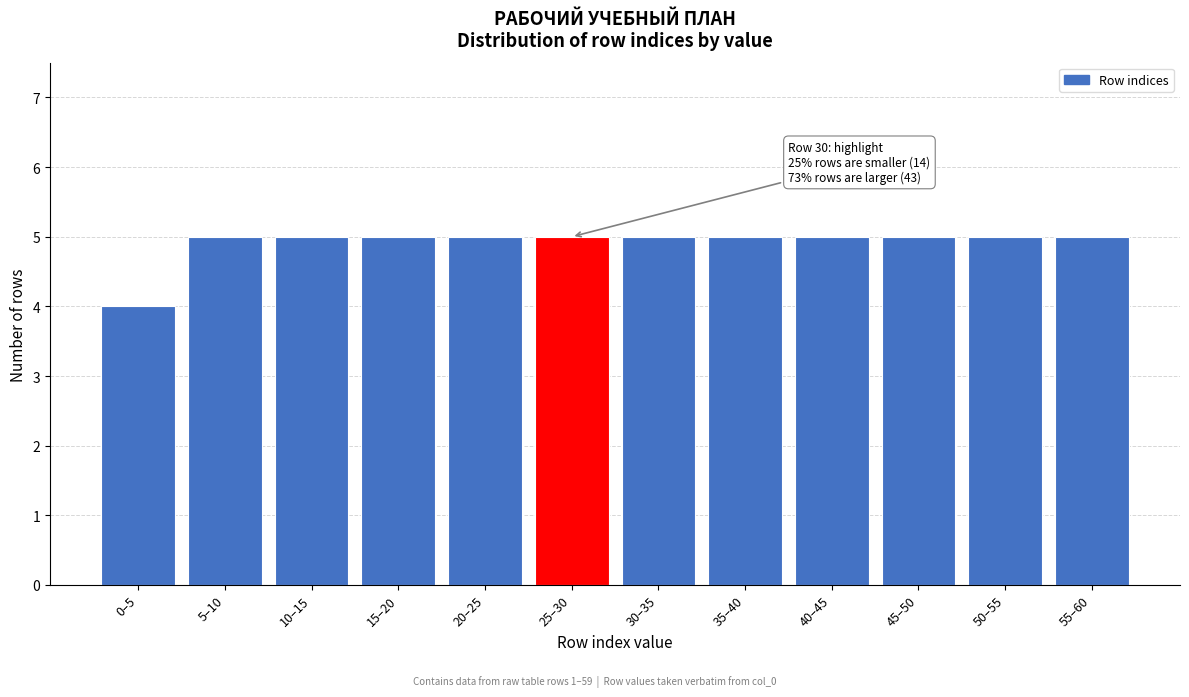

Reading right to left, list all the values displayed in this chart.

5	5	5	5	5	5	5	5	5	5	5	4